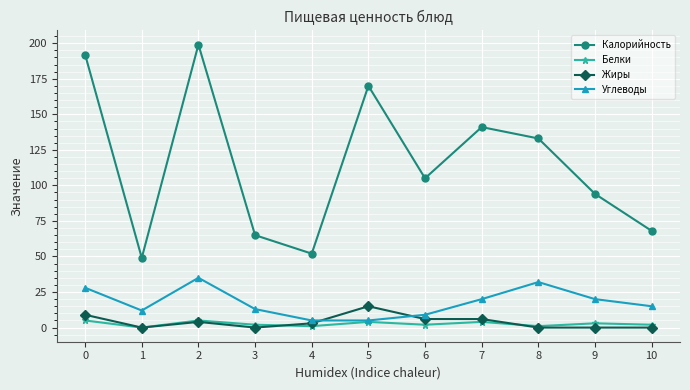

Does the chart have visible grid lines?

Yes